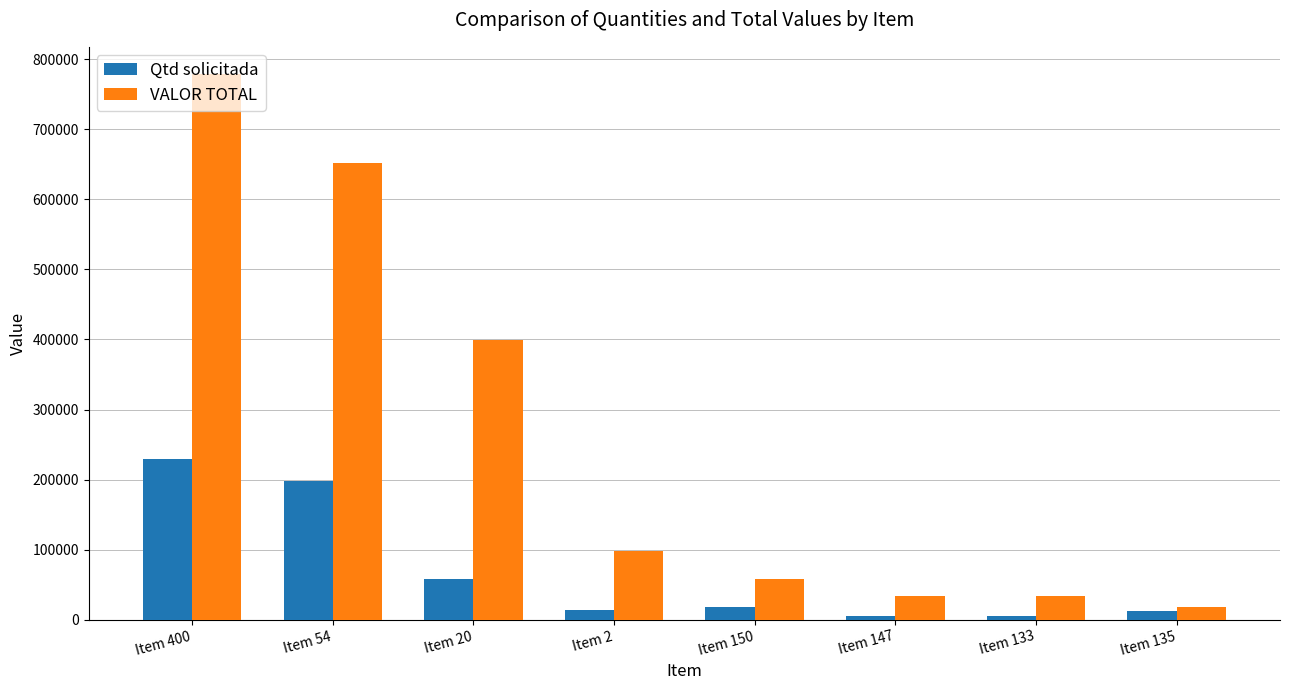

Does the chart contain stacked bars?

No